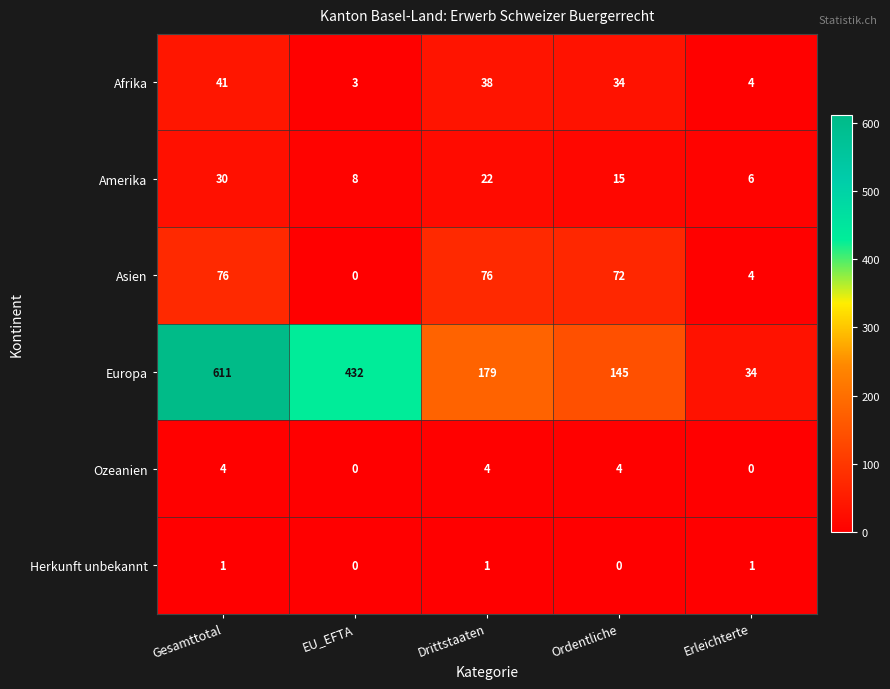

At how many categories does at least one series exceed 54?

4